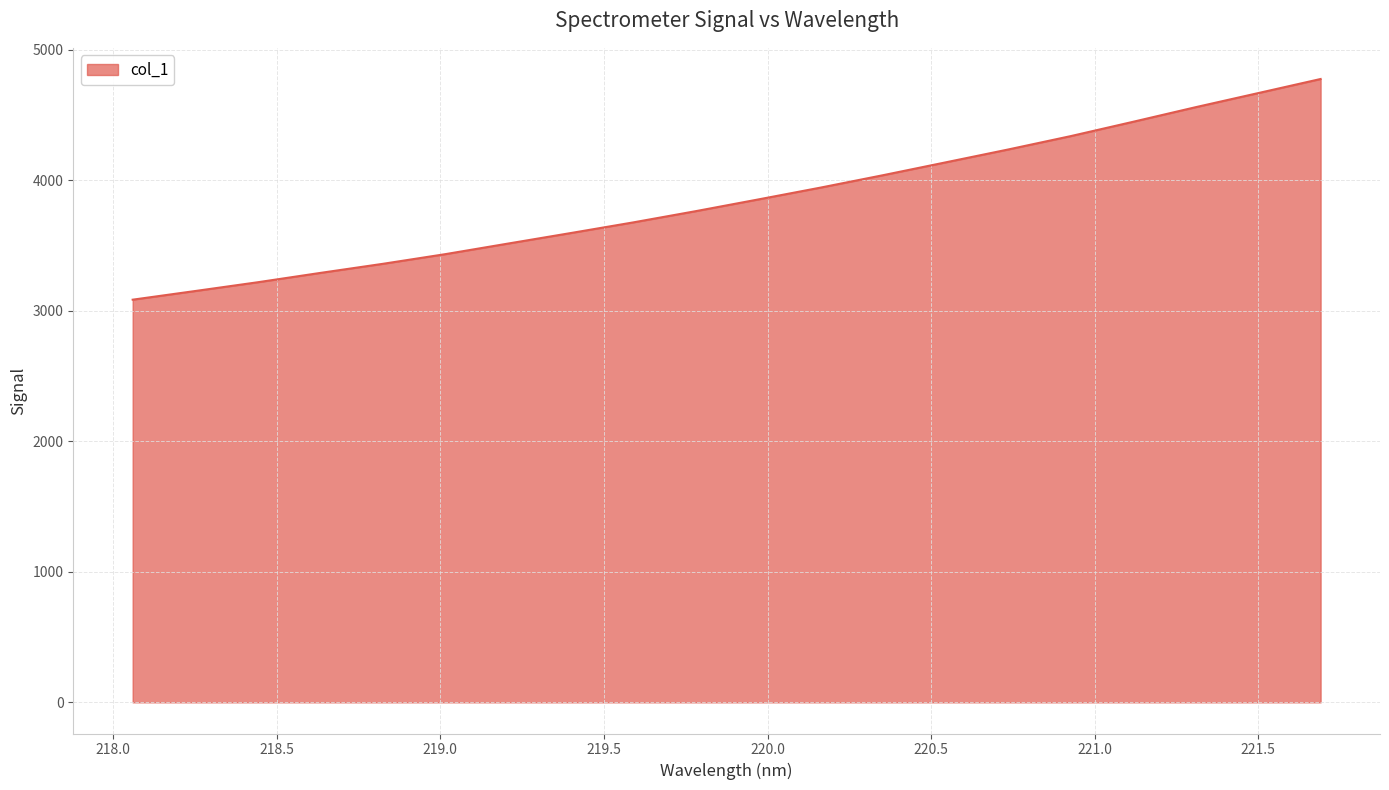

What is the difference between the maximum and minimum values?

1691.3